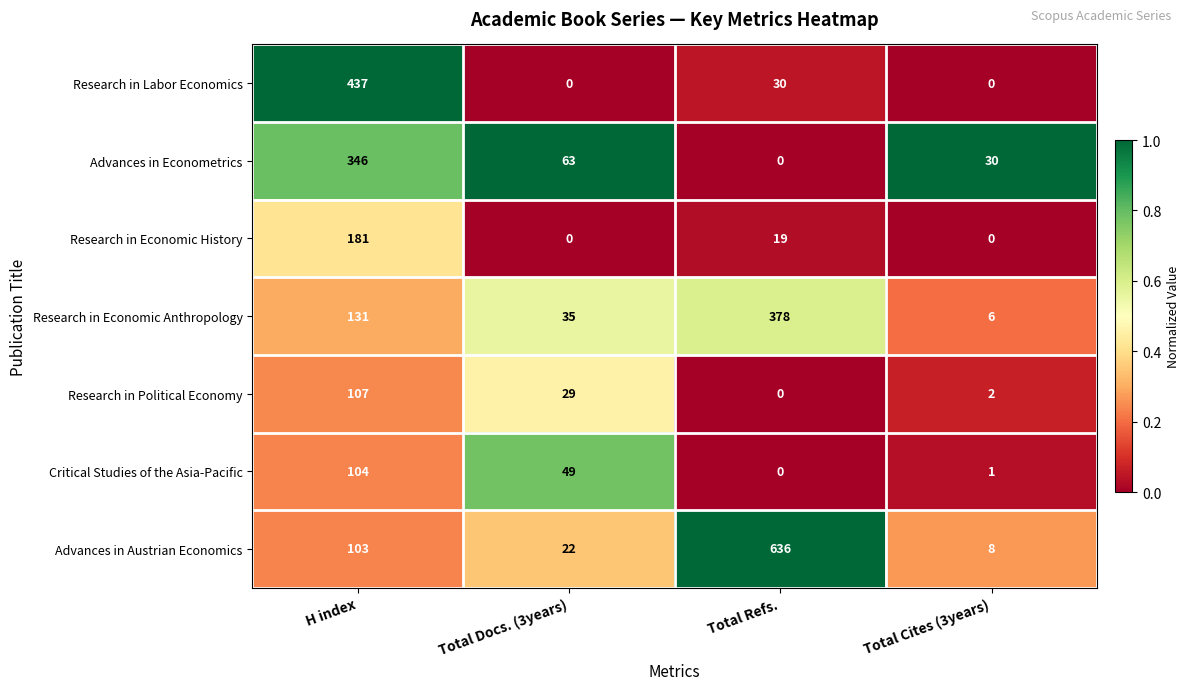

Is the value of Critical Studies of the Asia-Pacific at Total Docs. (3years) greater than the value of Research in Labor Economics at Total Refs.?

Yes